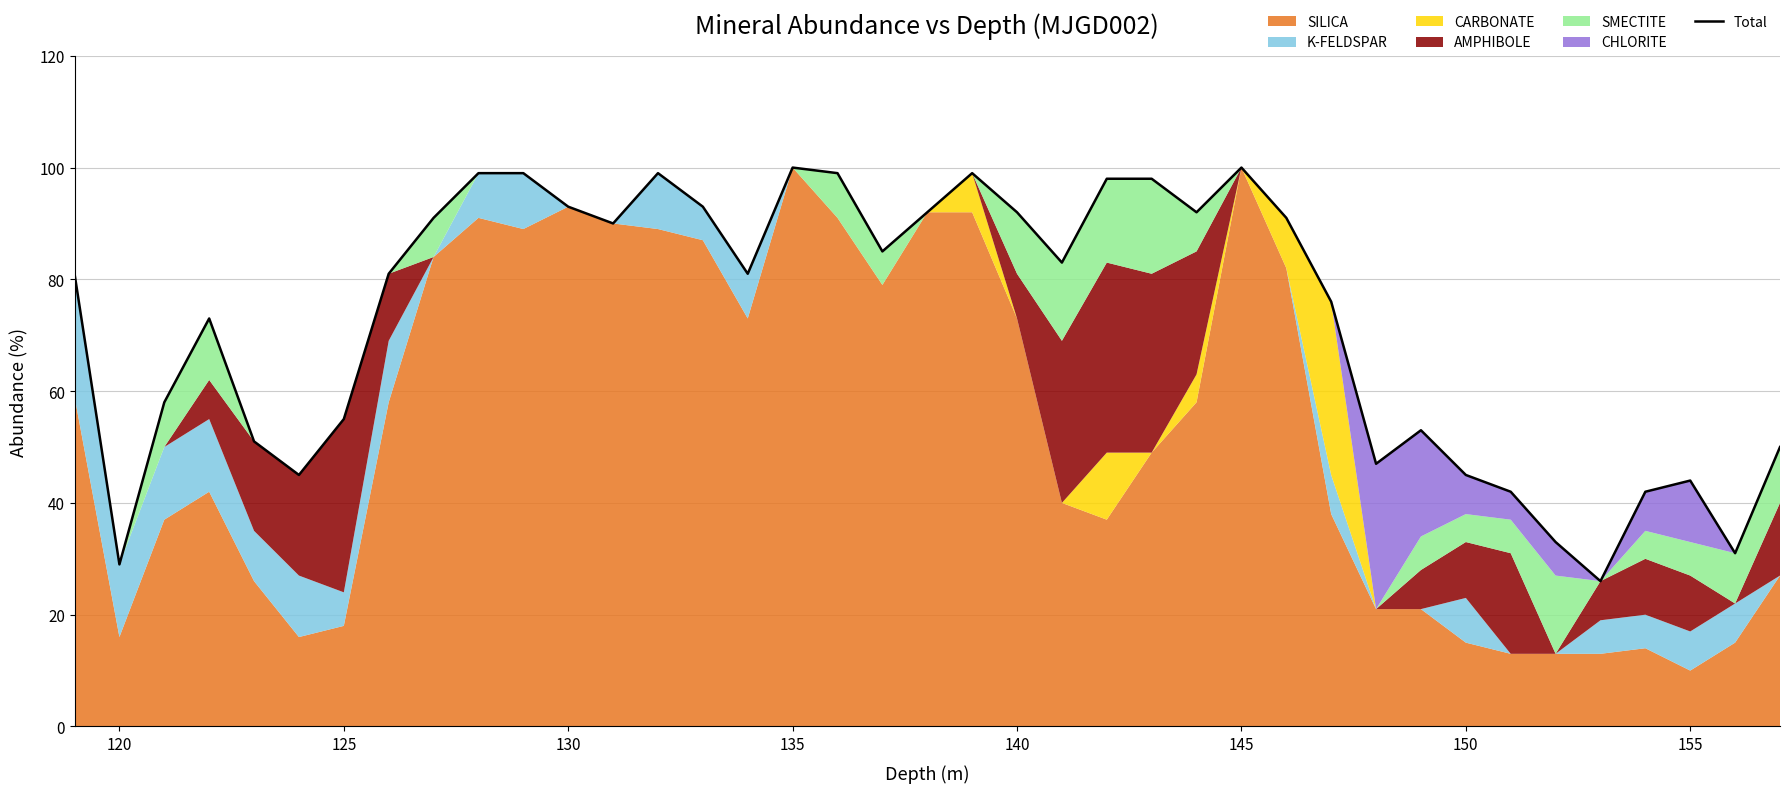

What is the smallest value displayed?

26